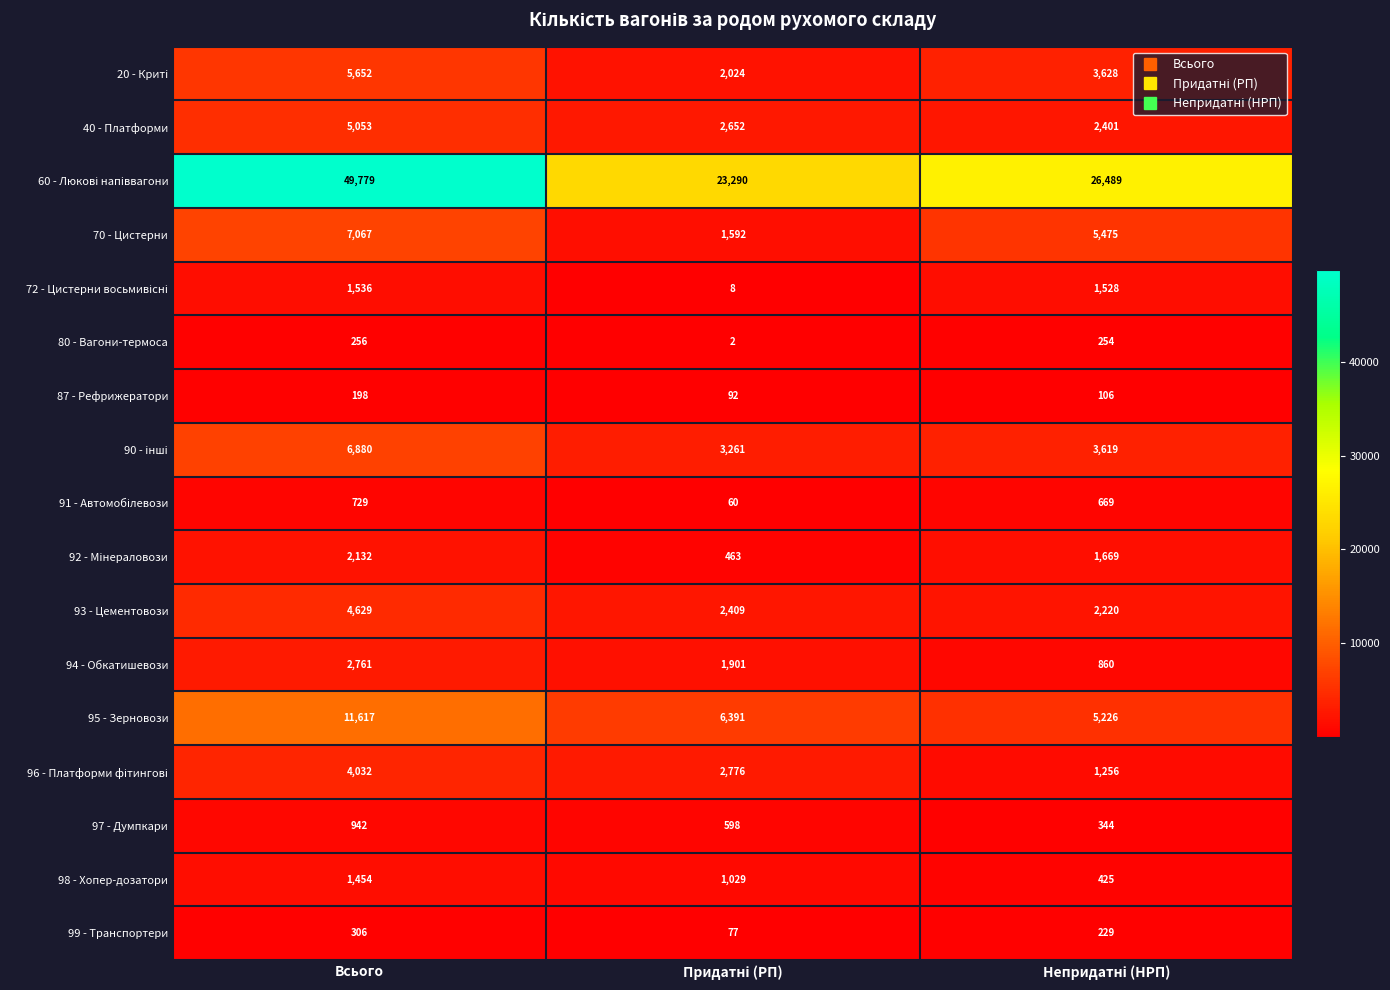

At which category is the sum across all series the highest?

Всього